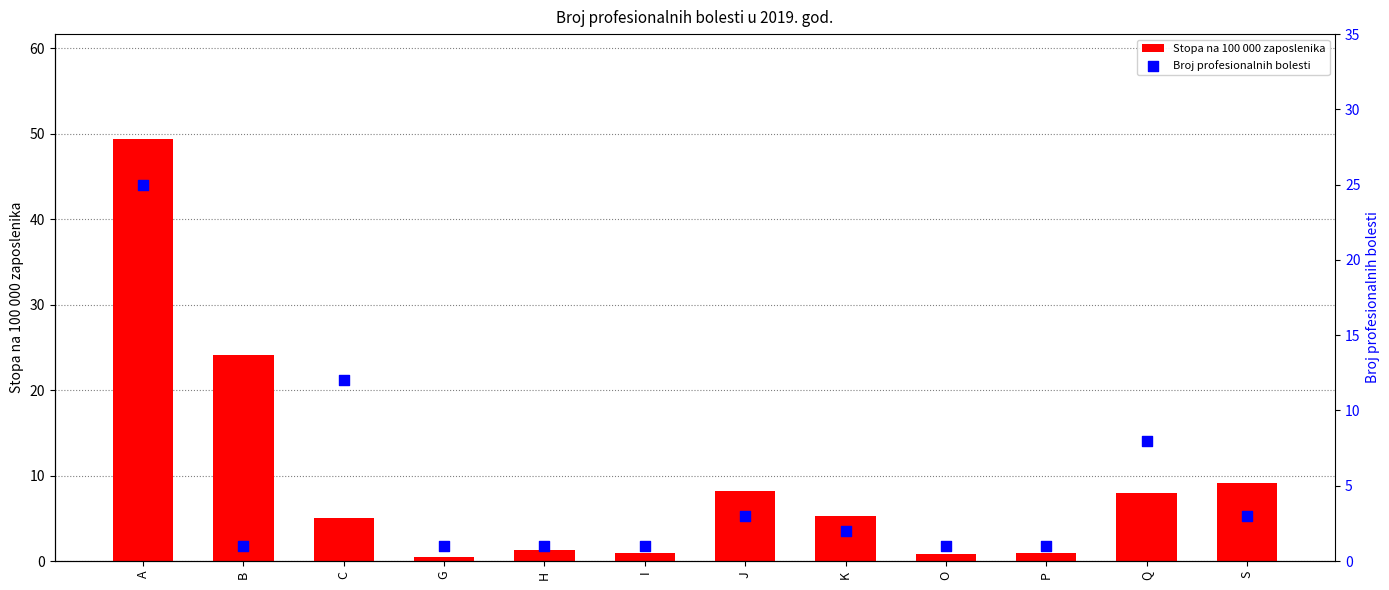

At how many categories does at least one series exceed 12?

2